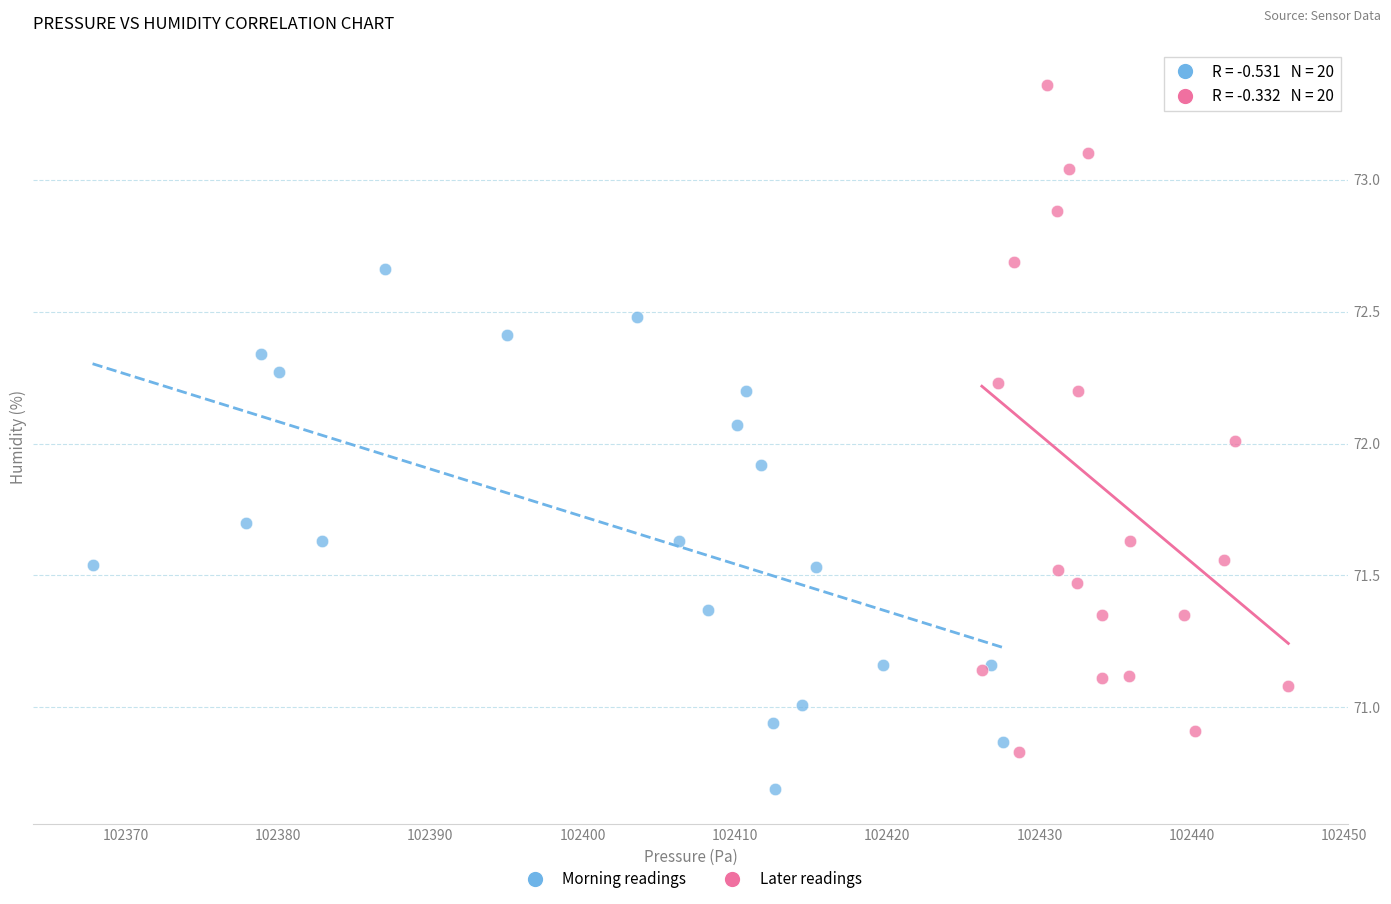

What are all the series names shown in the legend?

Morning readings, Later readings